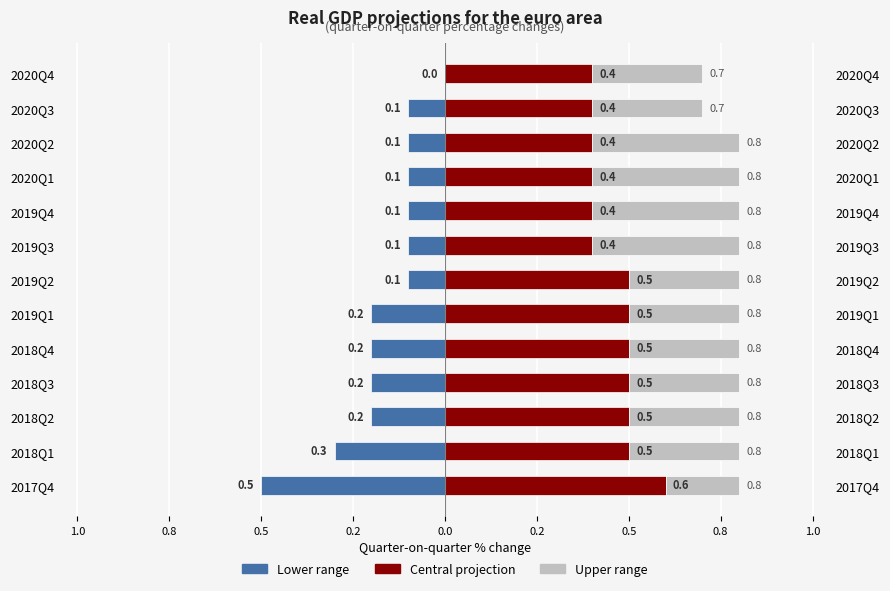

What is the sum of the Central projection values at 2018Q1 and 2018Q3?

1.0